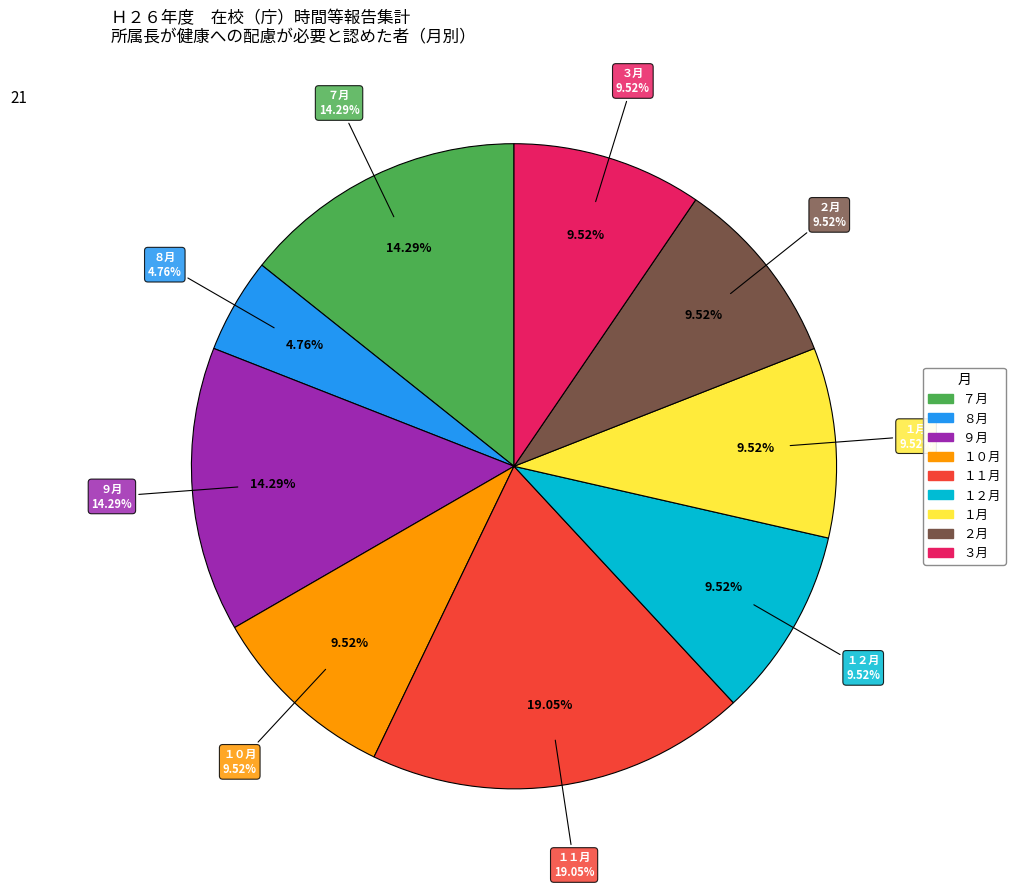

To the nearest percent, what percentage of the pie is ７月?

14%